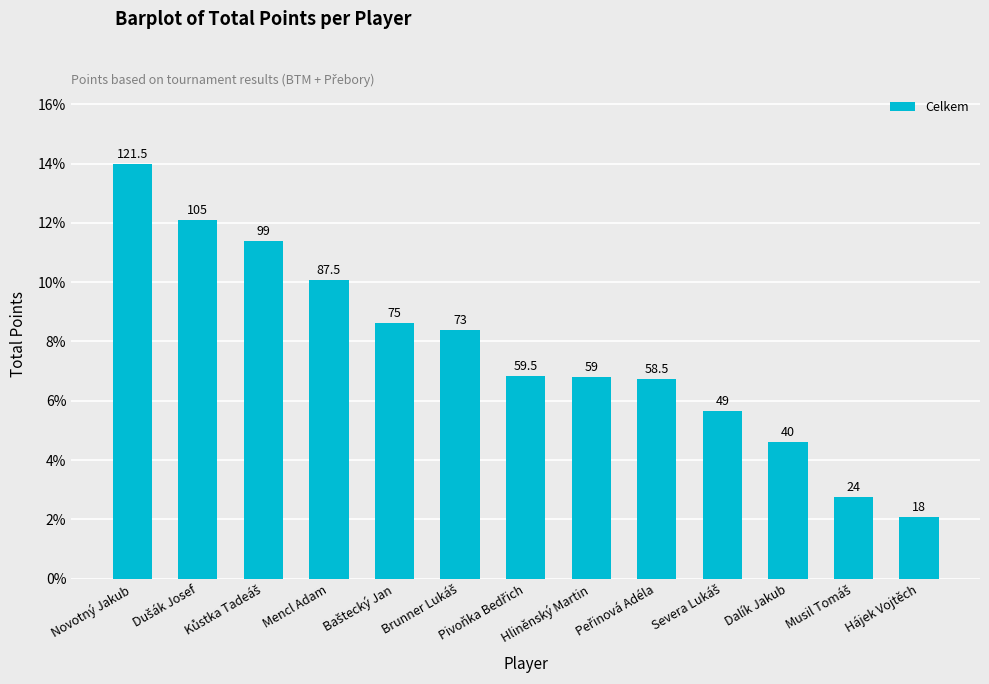

How many bars are there in total?

13